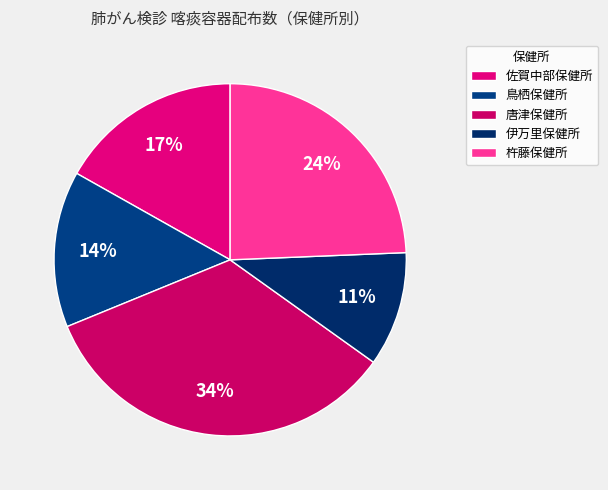

How many segments does this pie chart have?

5